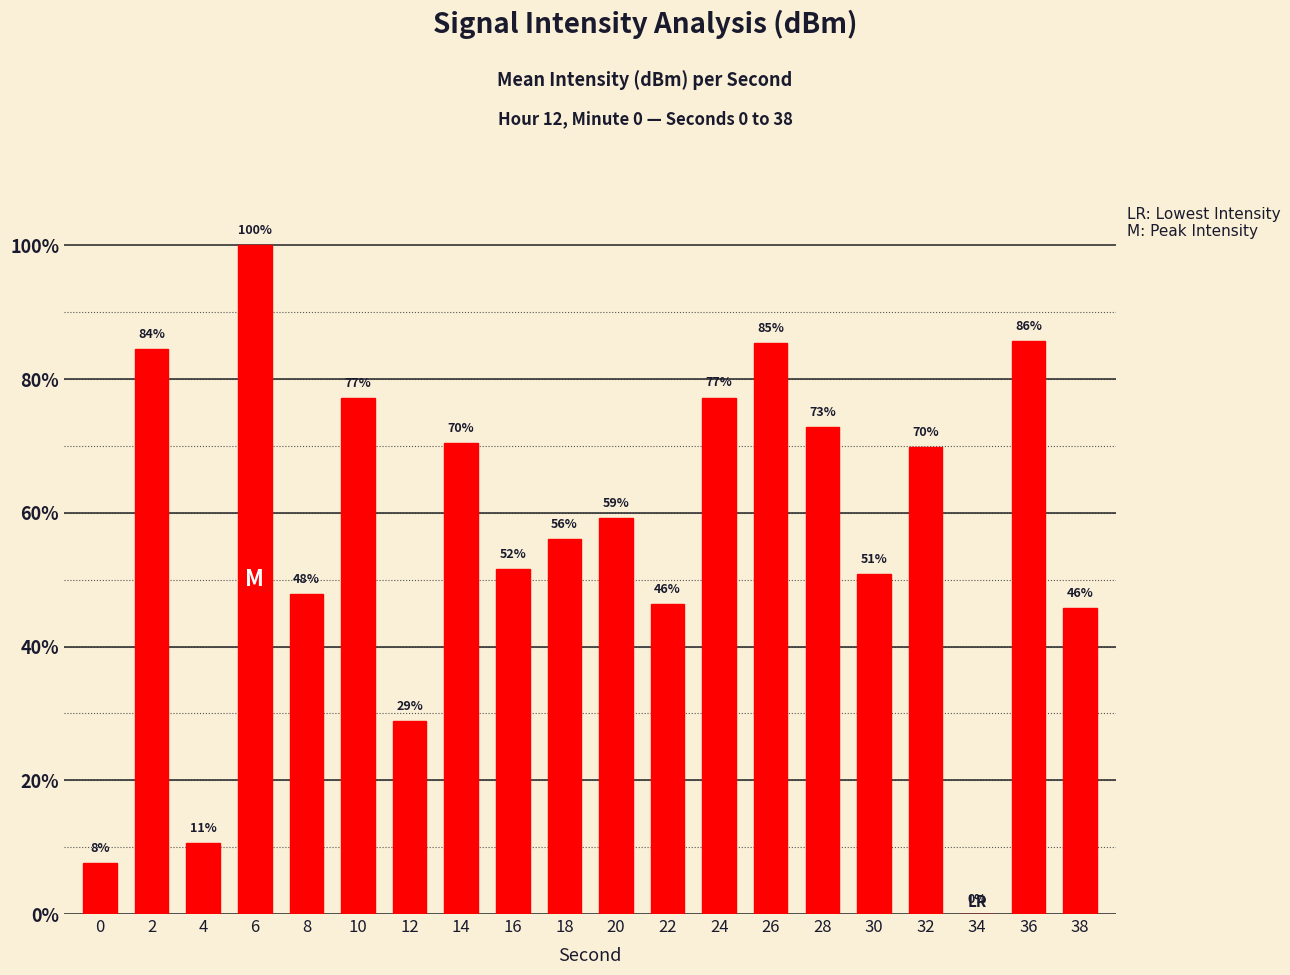

How many values are above zero?

19